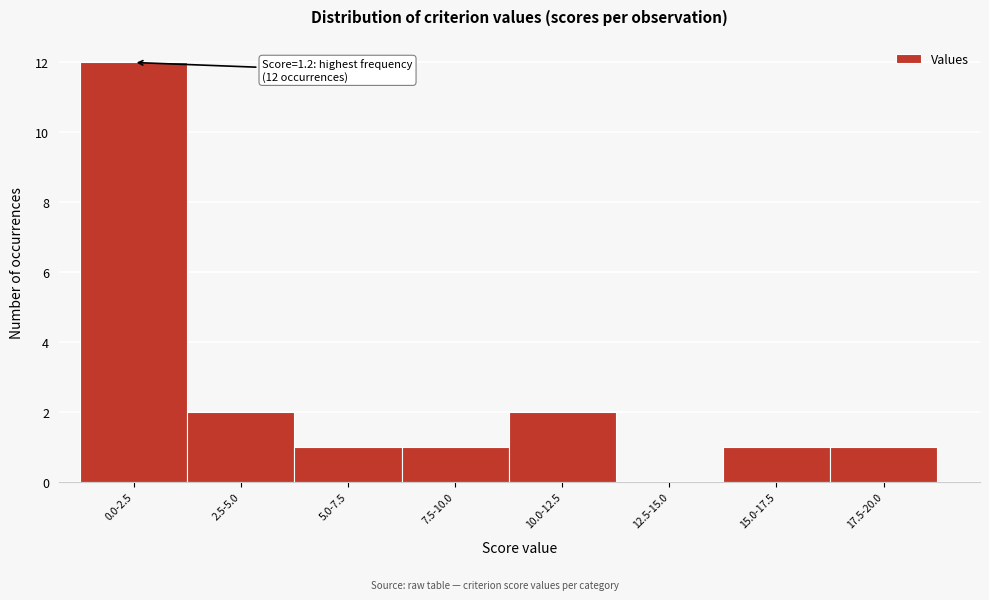

Reading left to right, what are all the values shown in this chart?

0.0-2.5=12	2.5-5.0=2	5.0-7.5=1	7.5-10.0=1	10.0-12.5=2	12.5-15.0=0	15.0-17.5=1	17.5-20.0=1